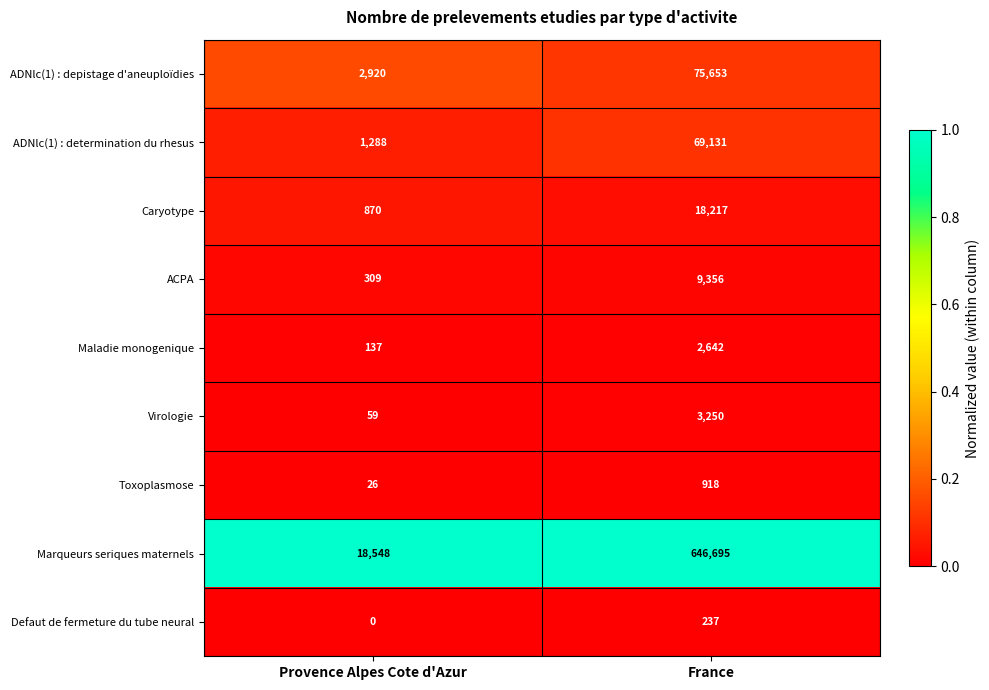

How many categories are shown in the chart?

2